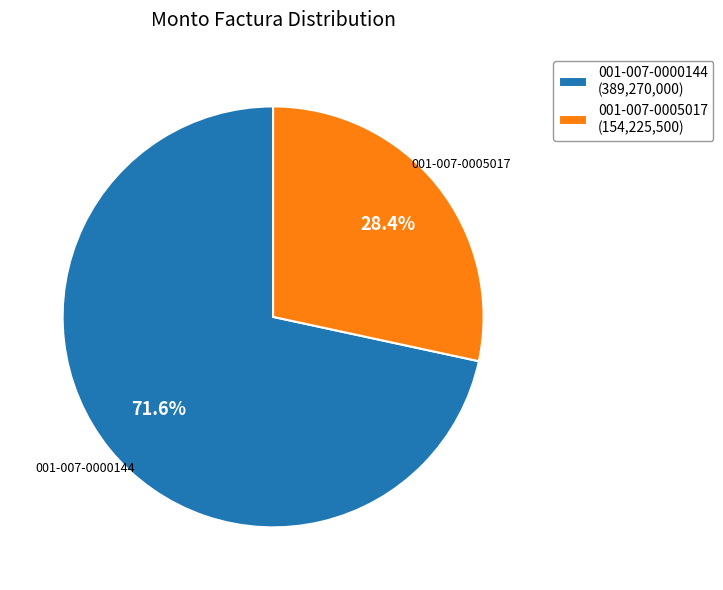

How many segments does this pie chart have?

2